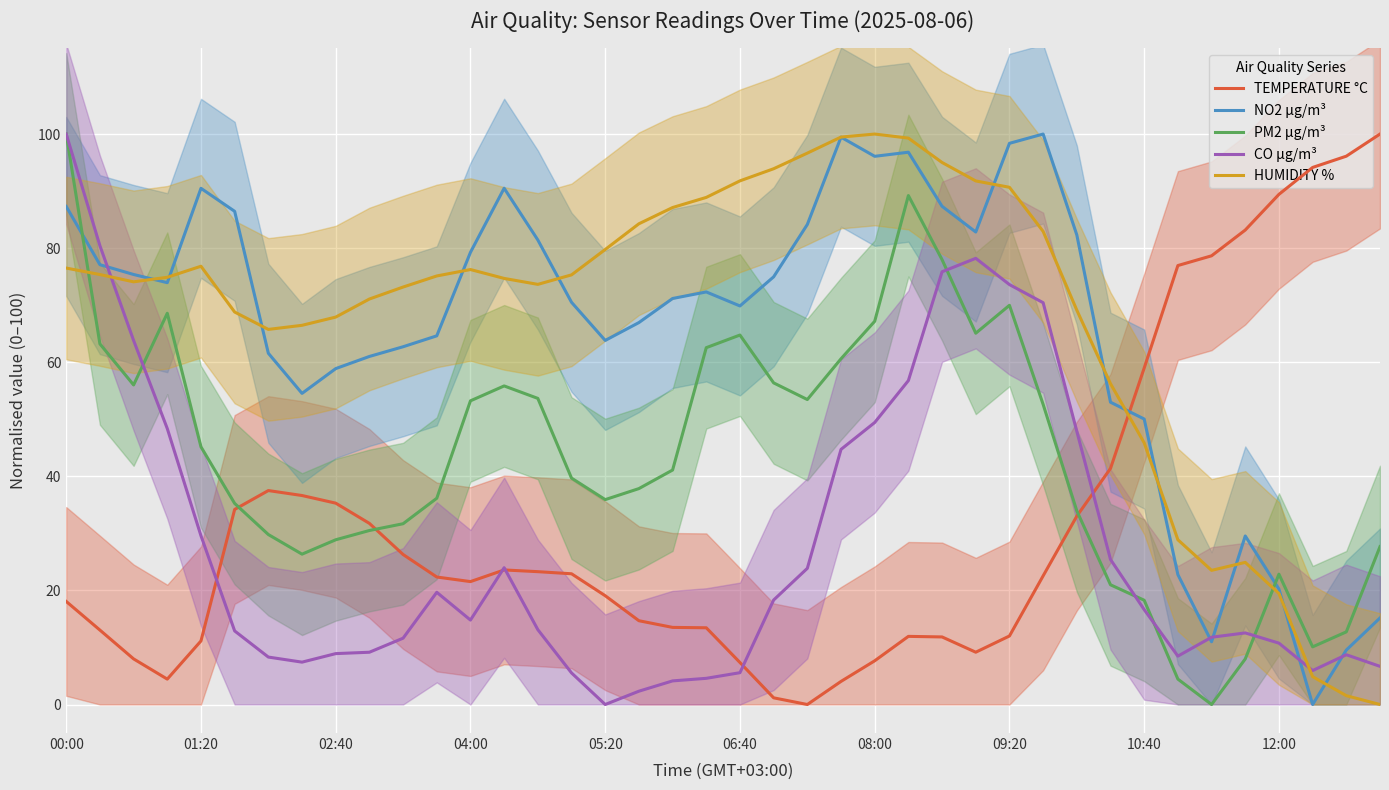

True or false: TEMPERATURE °C and NO2 µg/m³ cross at least once.

True